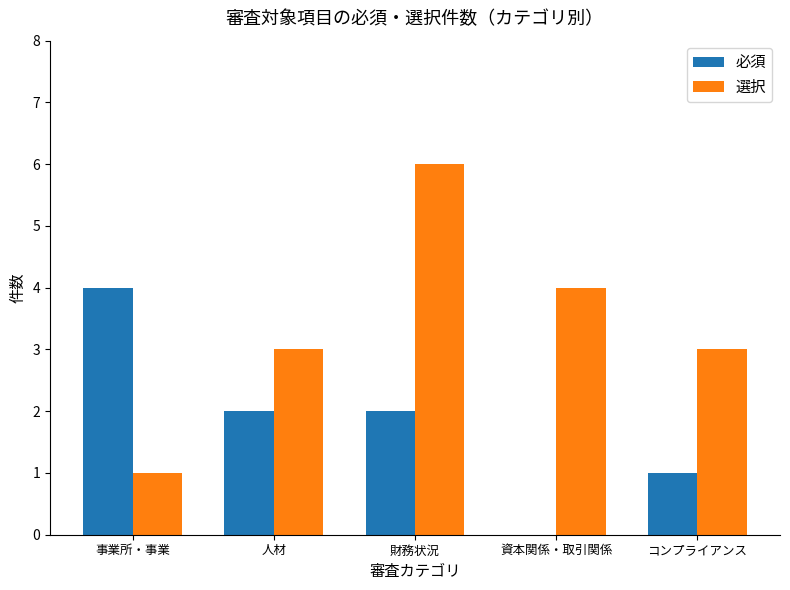

What is the maximum value for 必須?

4